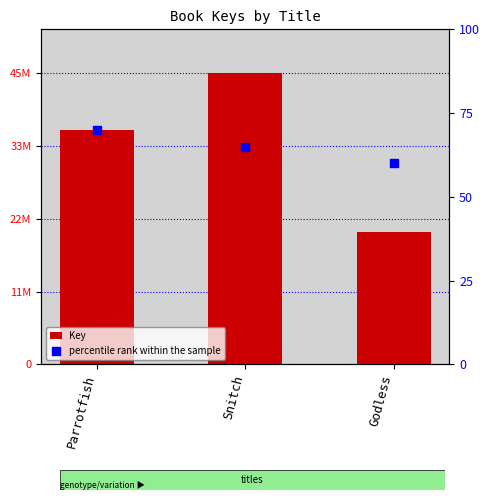

At how many categories does at least one series exceed 36074293?

1